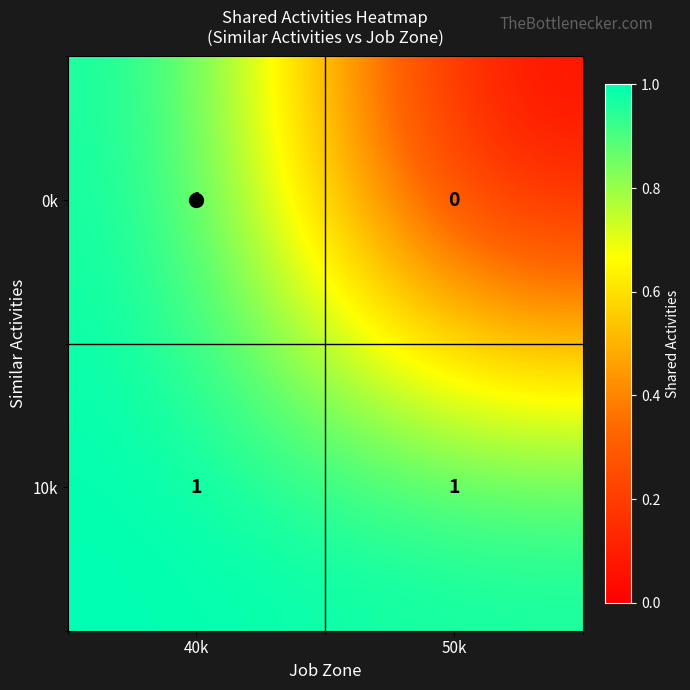

The value of 10k at 40k is 1. True or false?

True